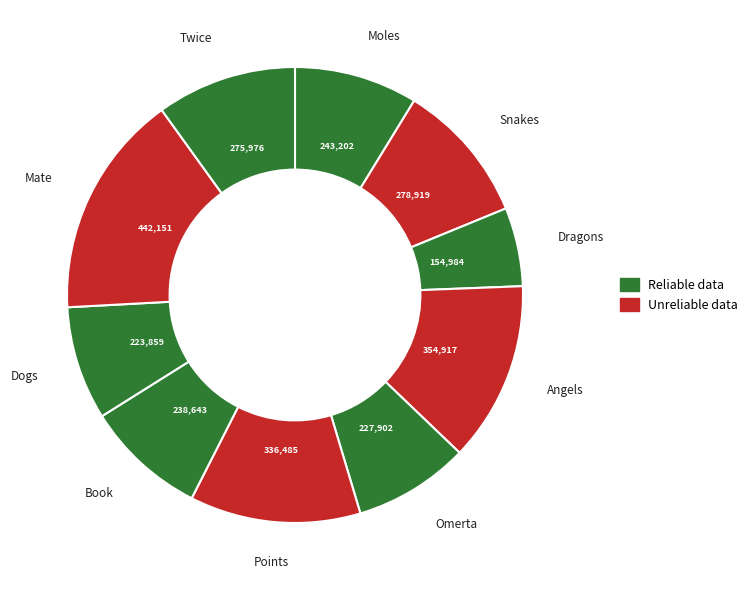

What is the largest slice in the pie chart?

Mate